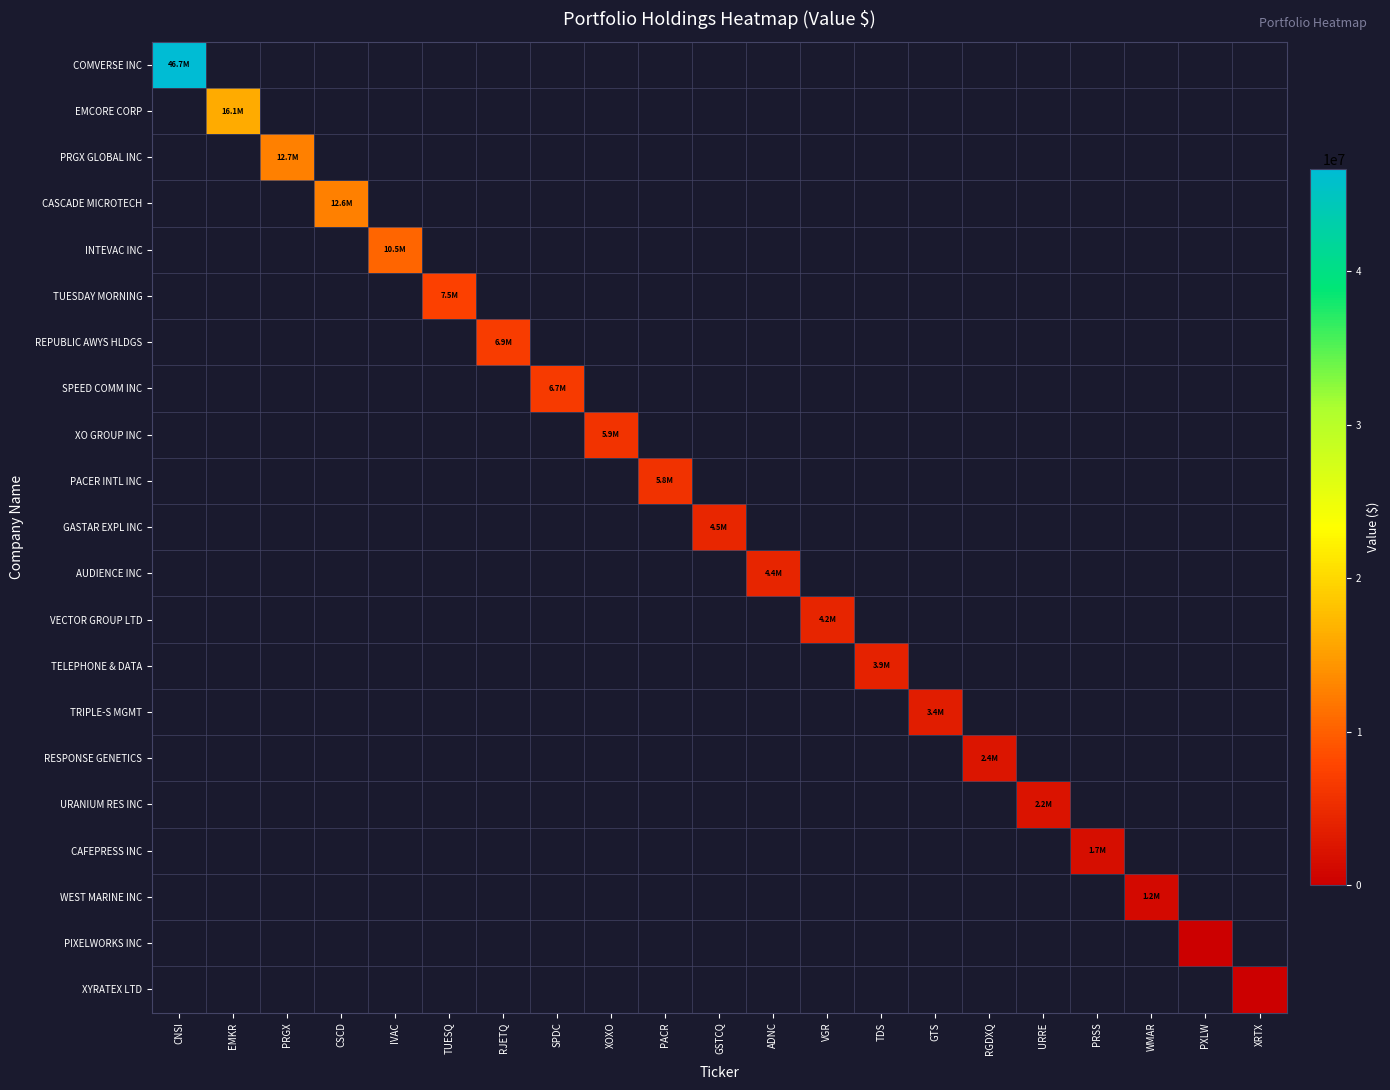

At IVAC, list the series in order from smallest to largest.

COMVERSE INC, EMCORE CORP, PRGX GLOBAL INC, CASCADE MICROTECH, INTEVAC INC, TUESDAY MORNING, REPUBLIC AWYS HLDGS, SPEED COMM INC, XO GROUP INC, PACER INTL INC, GASTAR EXPL INC, AUDIENCE INC, VECTOR GROUP LTD, TELEPHONE & DATA, TRIPLE-S MGMT, RESPONSE GENETICS, URANIUM RES INC, CAFEPRESS INC, WEST MARINE INC, PIXELWORKS INC, XYRATEX LTD